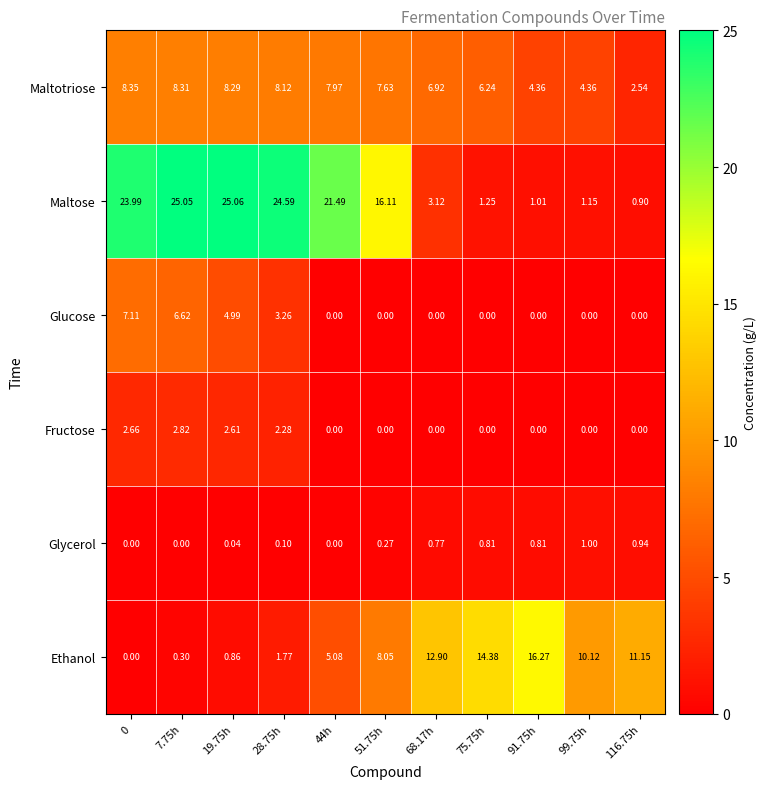

Which category has the highest value across all series?

19.75h